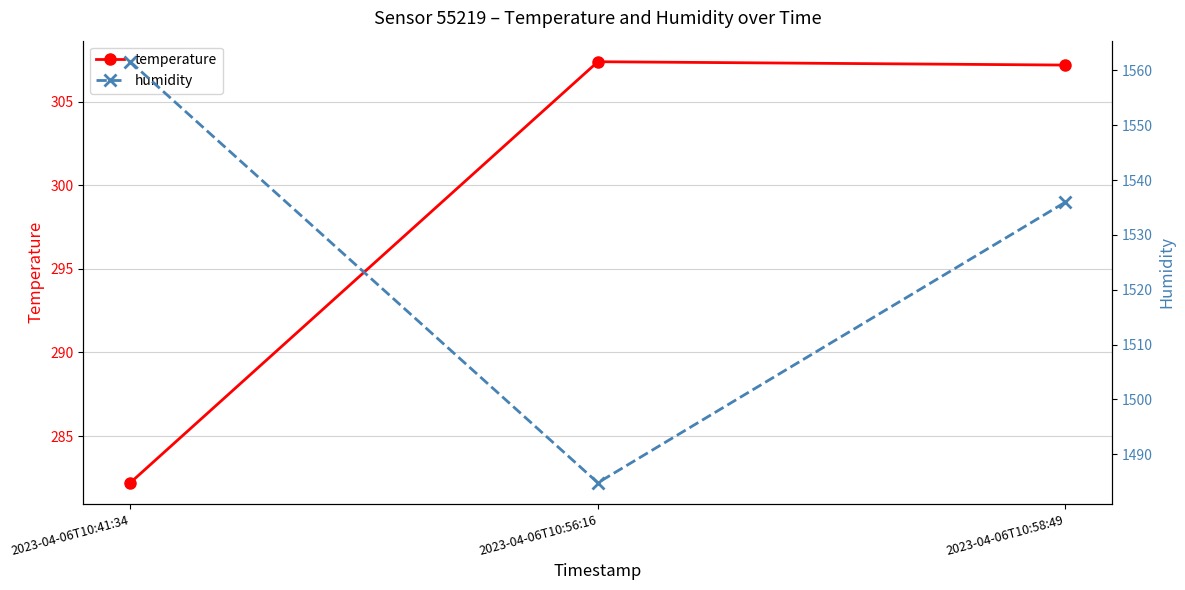

What is the total value across all series at 2023-04-06T10:41:34?

1843.8